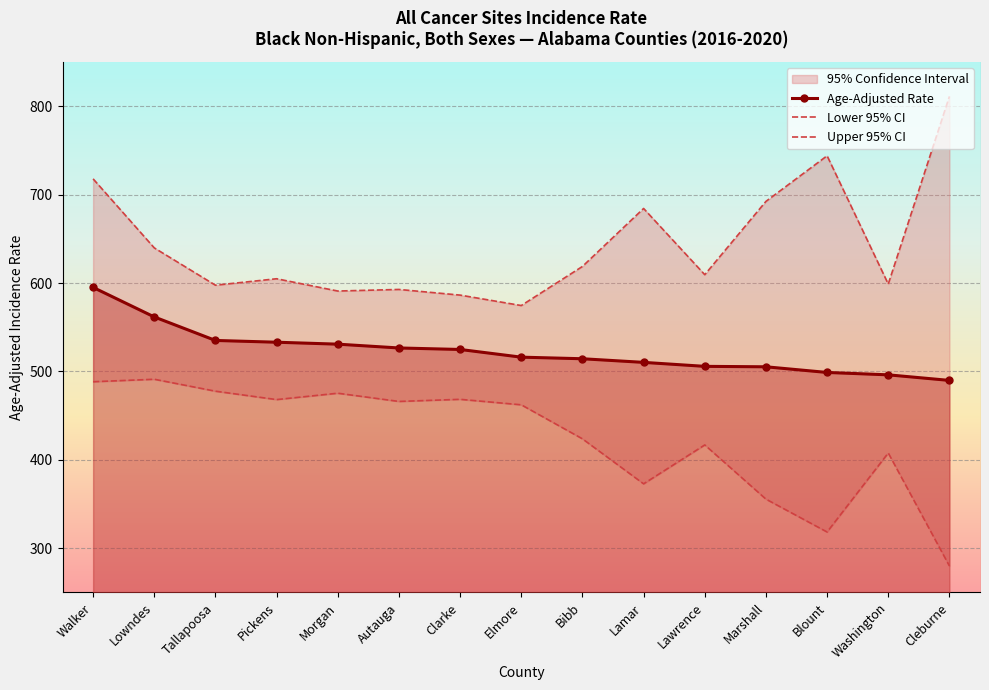

What is the sum of all Age-Adjusted Rate values?

7844.4